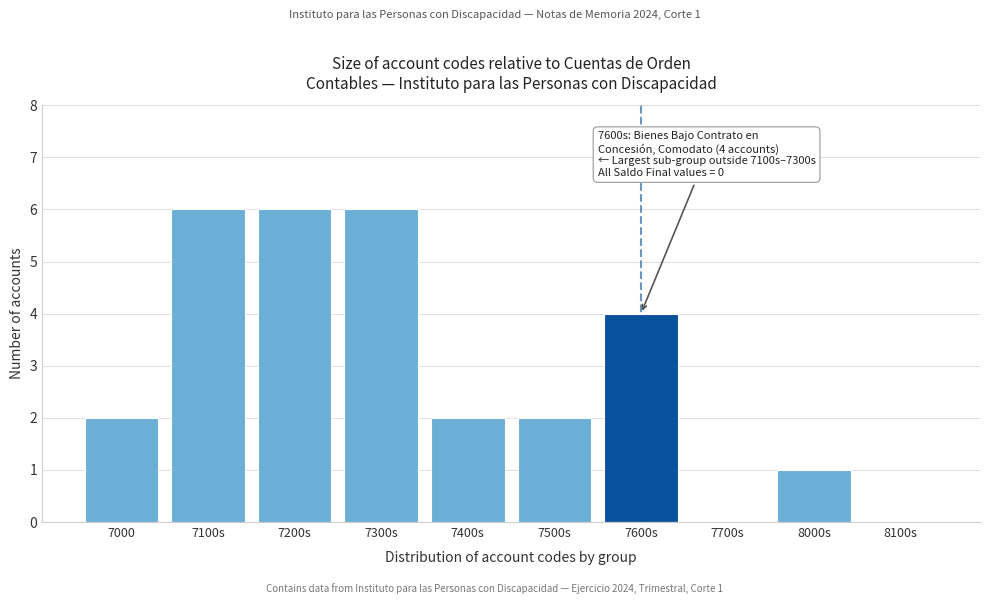

Reading left to right, list all the values displayed in this chart.

7000=2	7100s=6	7200s=6	7300s=6	7400s=2	7500s=2	7600s=4	7700s=0	8000s=1	8100s=0